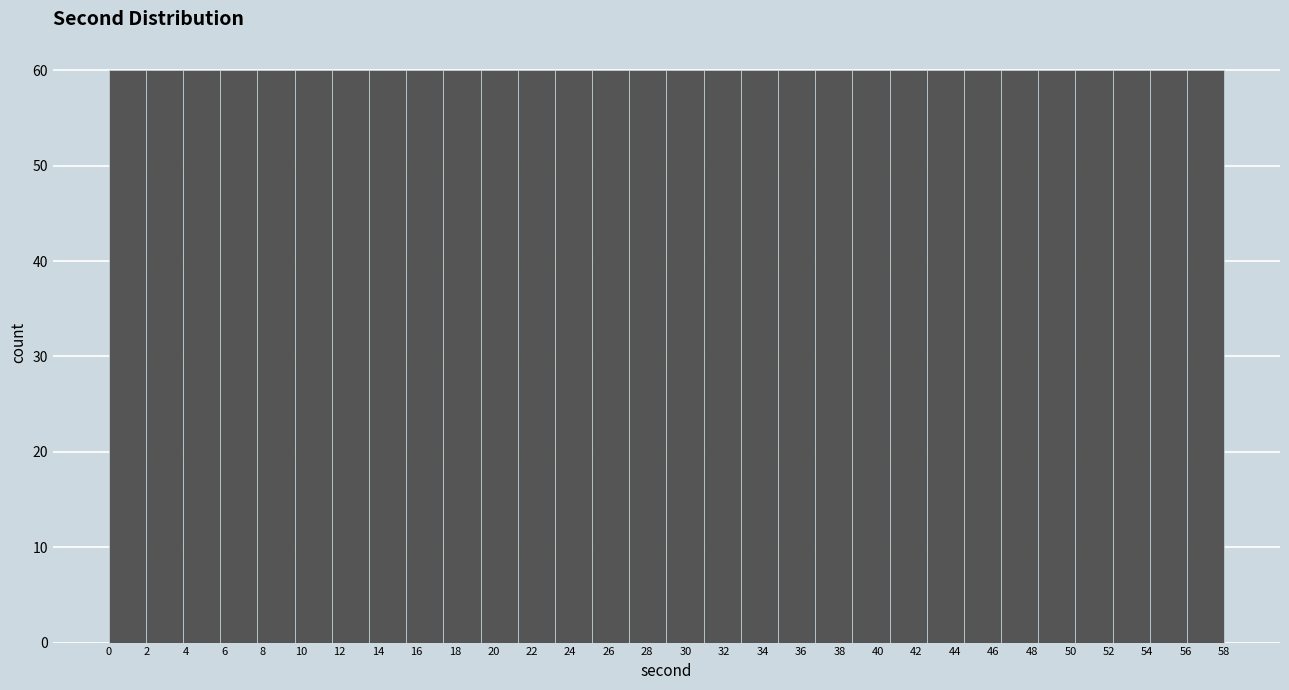

Reading left to right, list every bar in this chart as the range it spans on the x-axis followed by its height. Neither the bar edges nor the heights are printed on the chart, so give them approximately, as read against the axes.

0.0 to 2.0: 60
2.0 to 3.8: 60
3.8 to 5.8: 60
5.8 to 7.8: 60
7.8 to 9.6: 60
9.6 to 11.6: 60
11.6 to 13.6: 60
13.6 to 15.4: 60
15.4 to 17.4: 60
17.4 to 19.4: 60
19.4 to 21.2: 60
21.2 to 23.2: 60
23.2 to 25.2: 60
25.2 to 27.0: 60
27.0 to 29.0: 60
29.0 to 31.0: 60
31.0 to 32.8: 60
32.8 to 34.8: 60
34.8 to 36.8: 60
36.8 to 38.6: 60
38.6 to 40.6: 60
40.6 to 42.6: 60
42.6 to 44.4: 60
44.4 to 46.4: 60
46.4 to 48.4: 60
48.4 to 50.2: 60
50.2 to 52.2: 60
52.2 to 54.2: 60
54.2 to 56.0: 60
56.0 to 58.0: 60